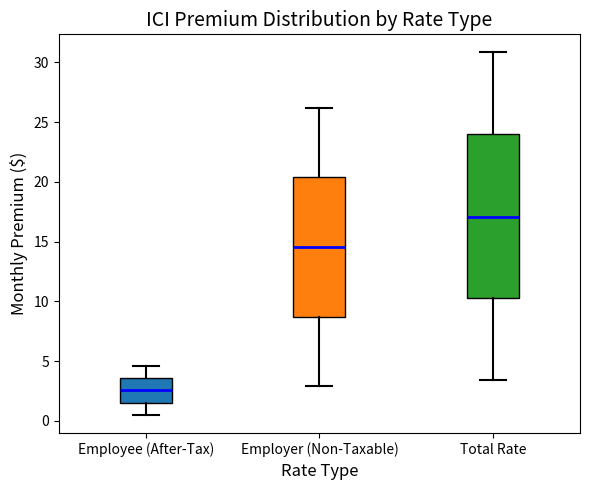

Reading left to right, read every box against the y-axis: the position of its median line, the range the box covers, and the ends of its whiskers. The values are not printed on the chart, so give them approximately, as read against the axis.

Employee (After-Tax): median 2.5, box 1.5 to 3.5, whiskers 0.5 to 4.5
Employer (Non-Taxable): median 14.5, box 8.5 to 20.5, whiskers 3.0 to 26.0
Total Rate: median 17.0, box 10.5 to 24.0, whiskers 3.5 to 31.0